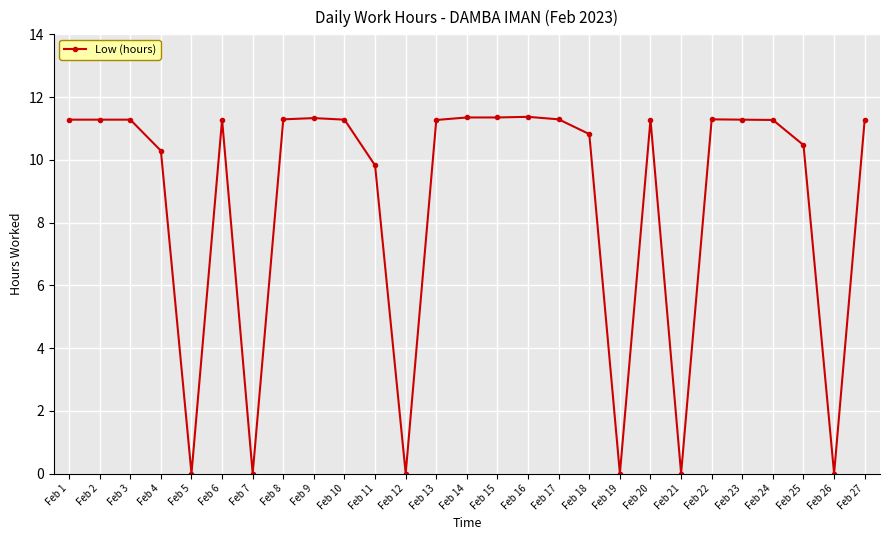

True or false: there are more than 1 points higher than both neighbors.

True